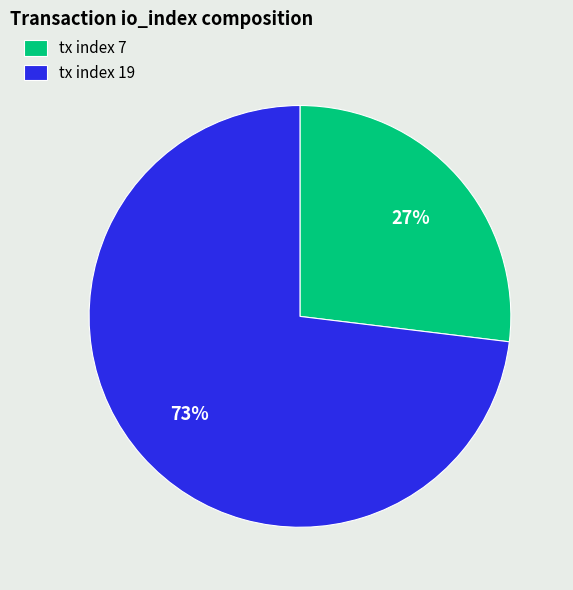

To the nearest percent, what portion does tx index 7 represent?

27%